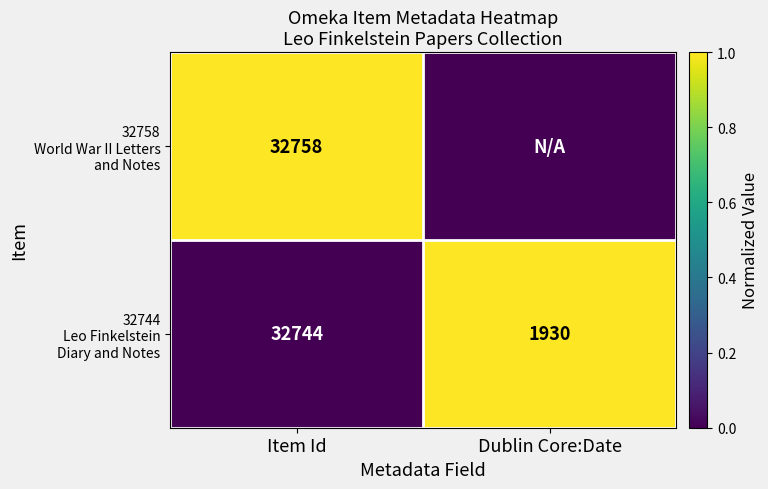

What is the difference between the highest and lowest values at Item Id?

14